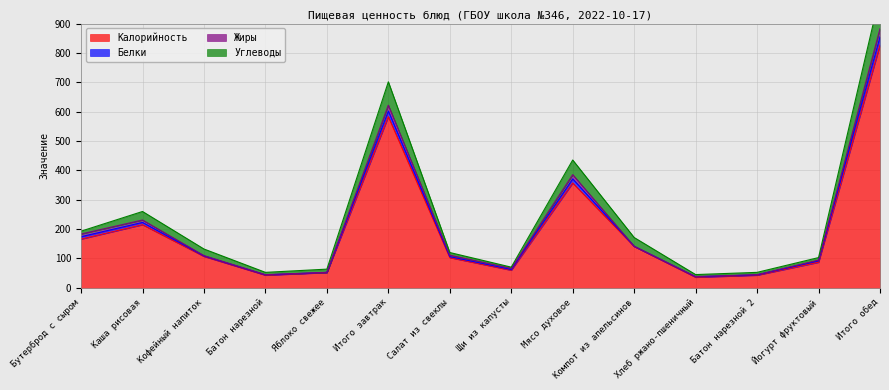

What is the label of the 12th point from the left?

Батон нарезной 2